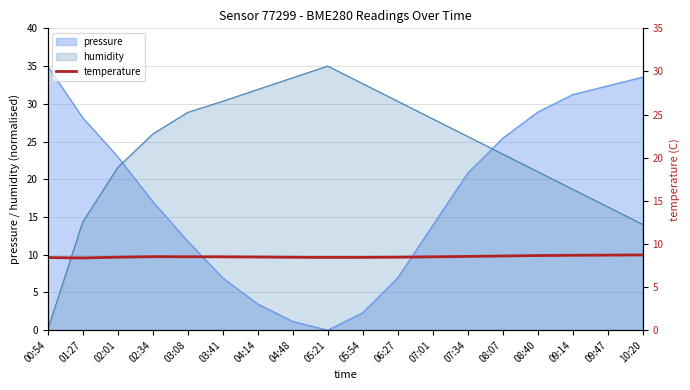

At which label does humidity first exceed 25?

02:34